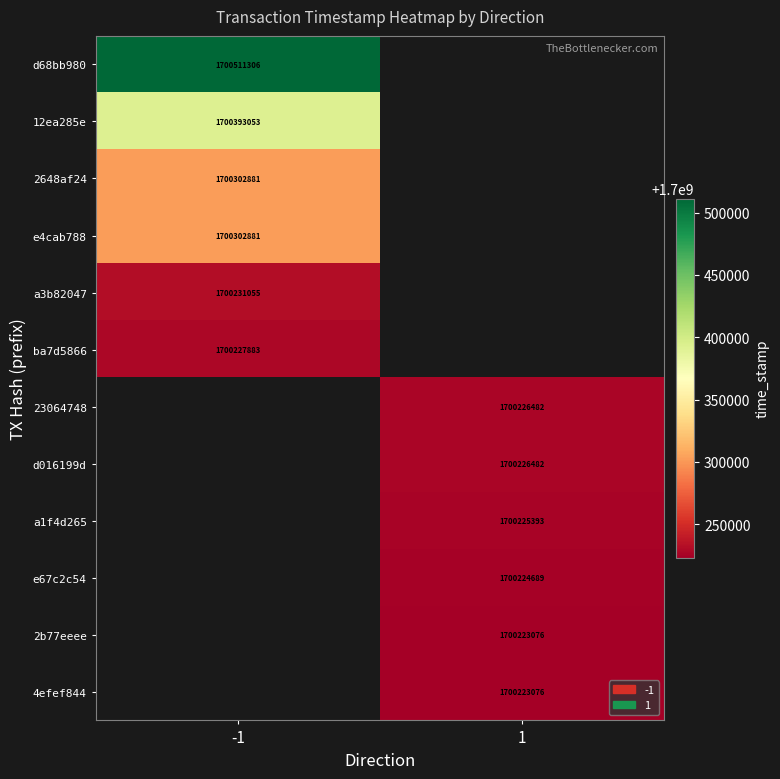

Which label corresponds to the largest value in the chart?

-1